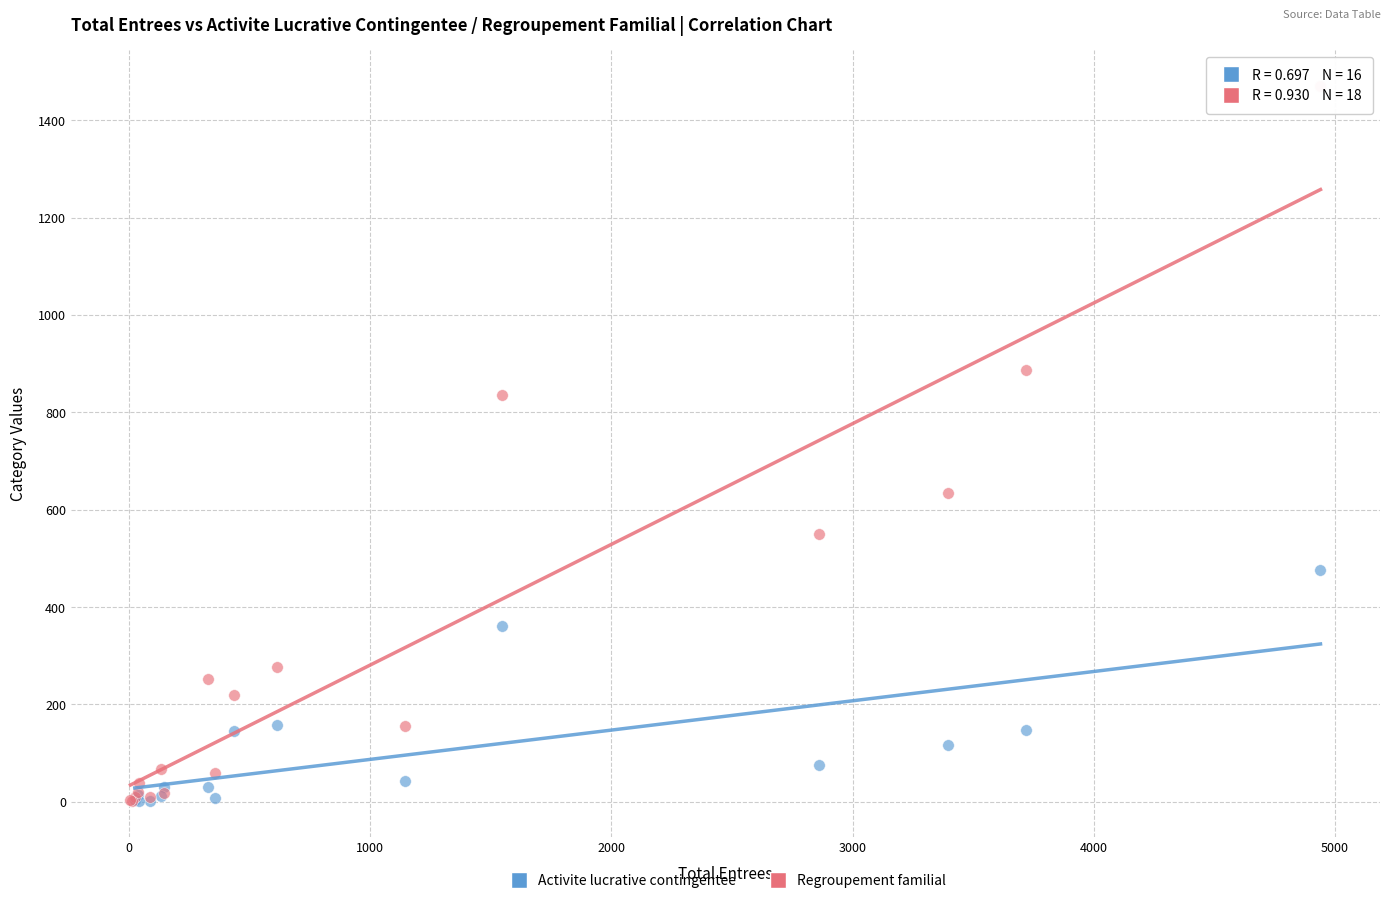

Which series has the largest Y range (max minus min)?

Regroupement familial